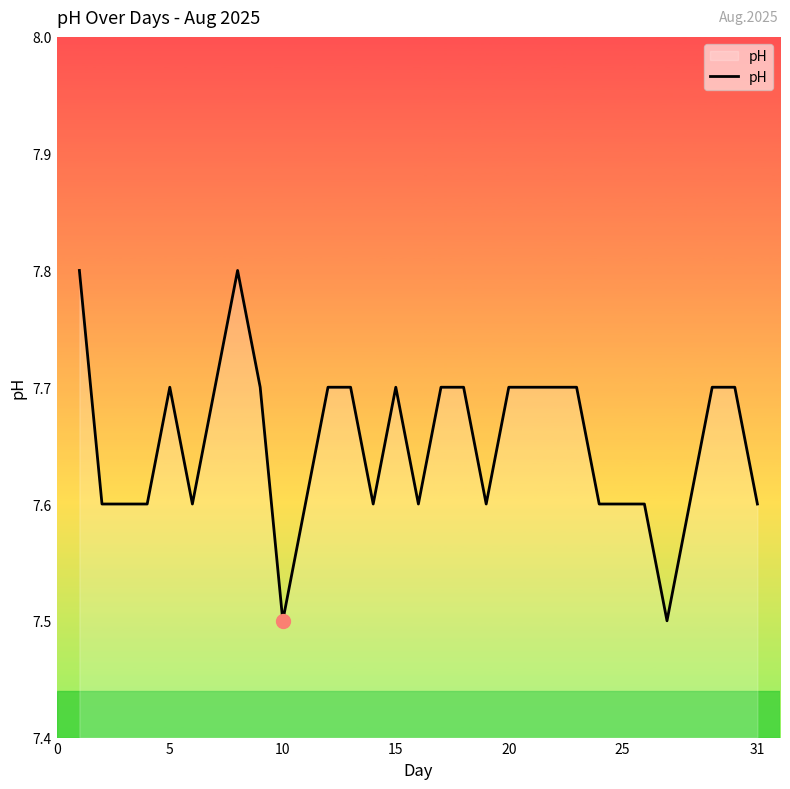

What is the average value?

7.7